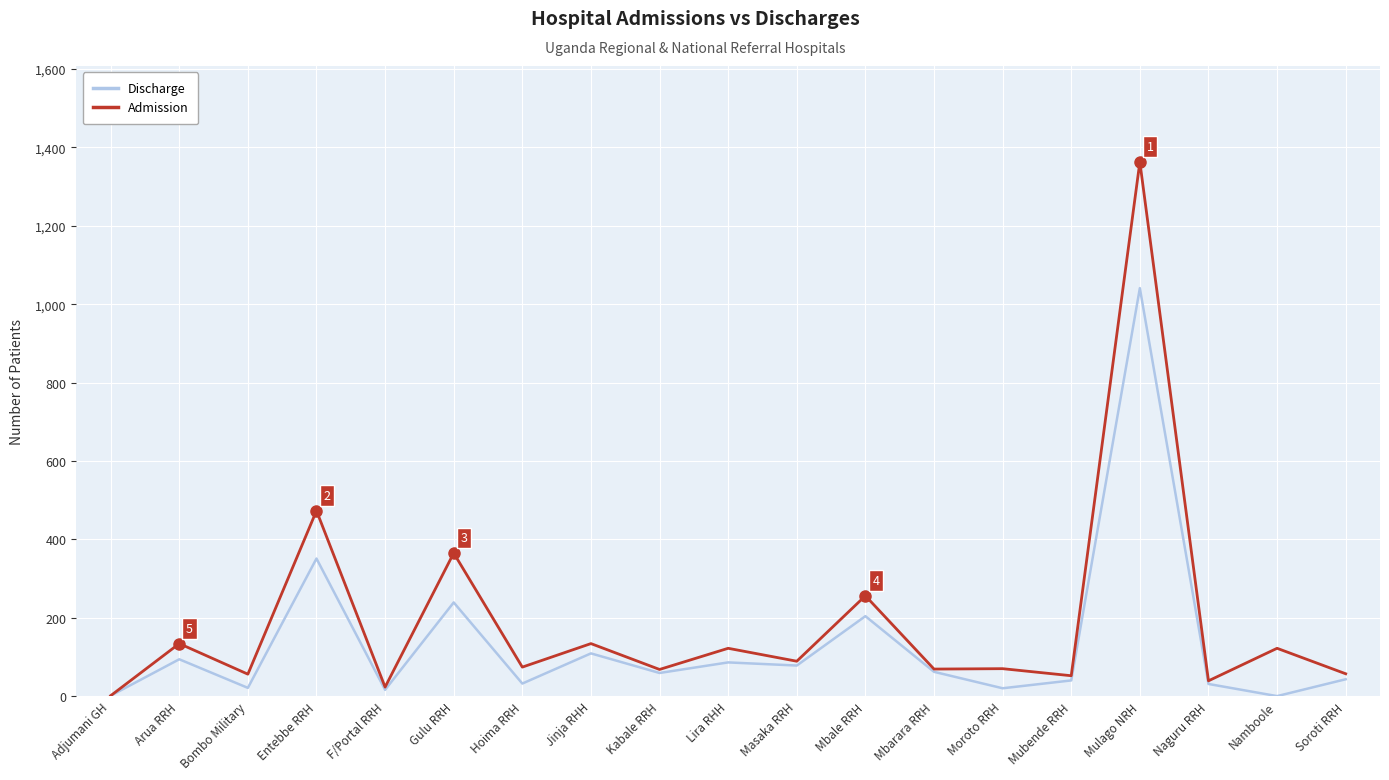

At which category does Discharge reach its first local peak?

Arua RRH